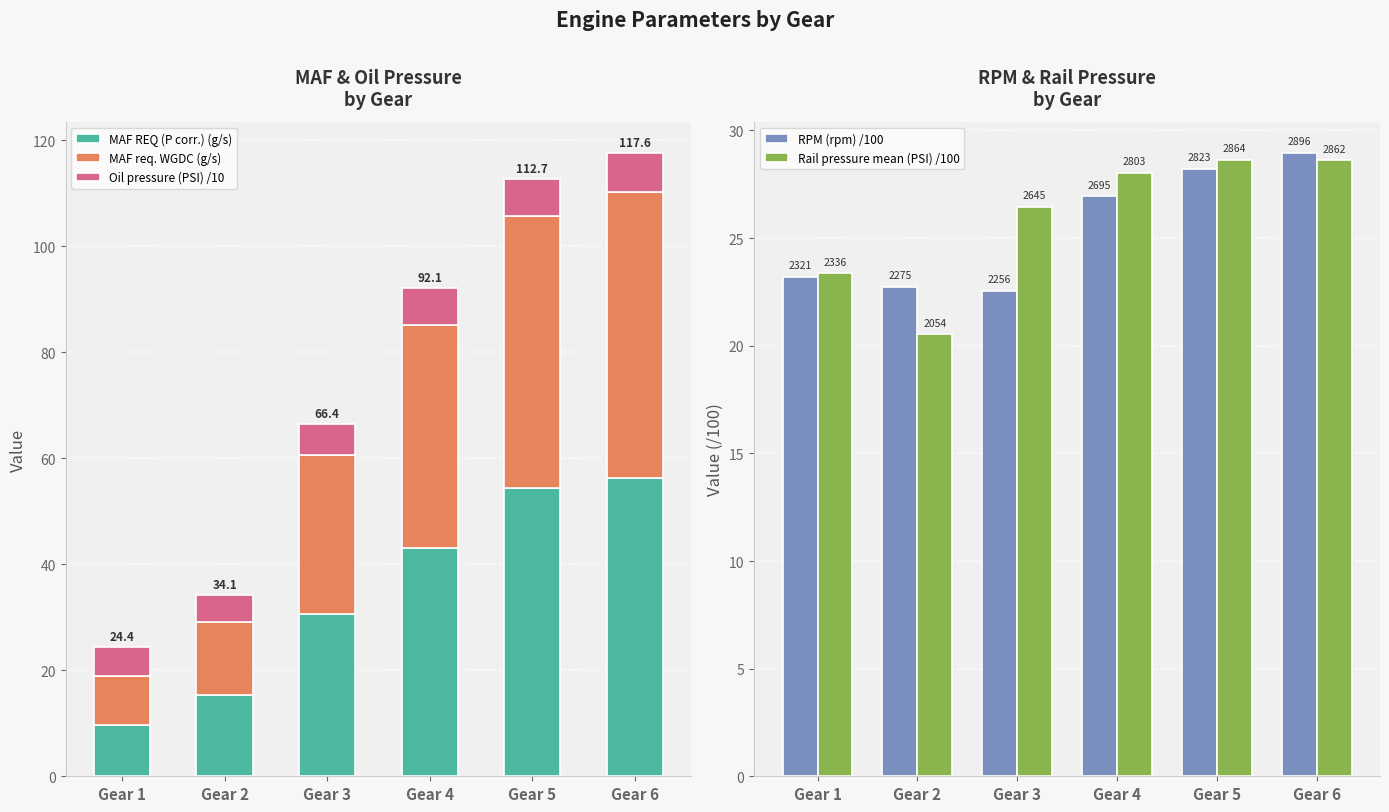

Is it true that Oil pressure (PSI) /10 equals 10.9 at Gear 4?

False